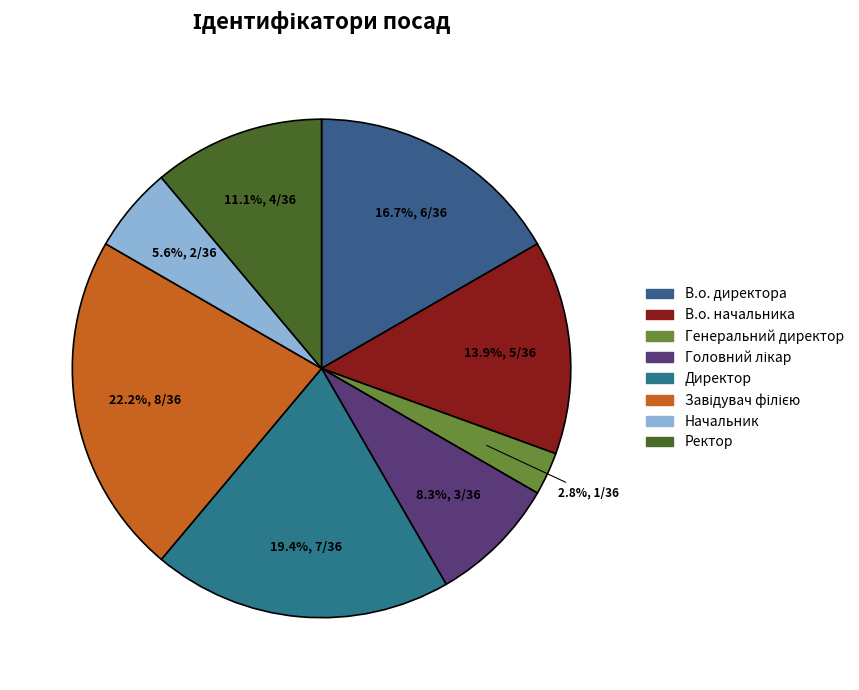

What percentage is the Директор slice, to the nearest percent?

19%